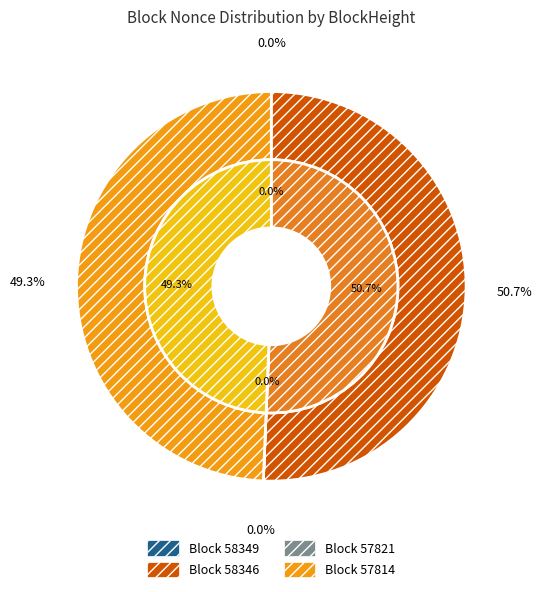

What is the total percentage of 58346 and 57821?

50.7%